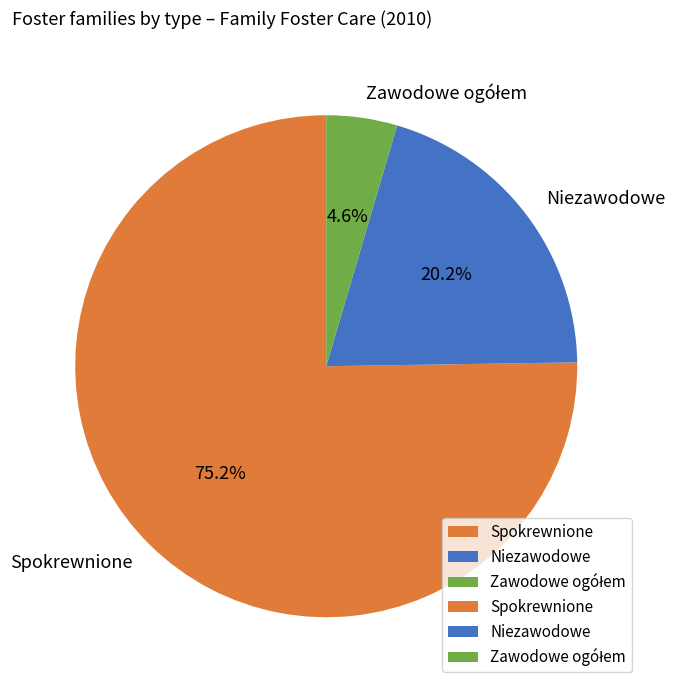

True or false: Spokrewnione accounts for 67% of the total.

False